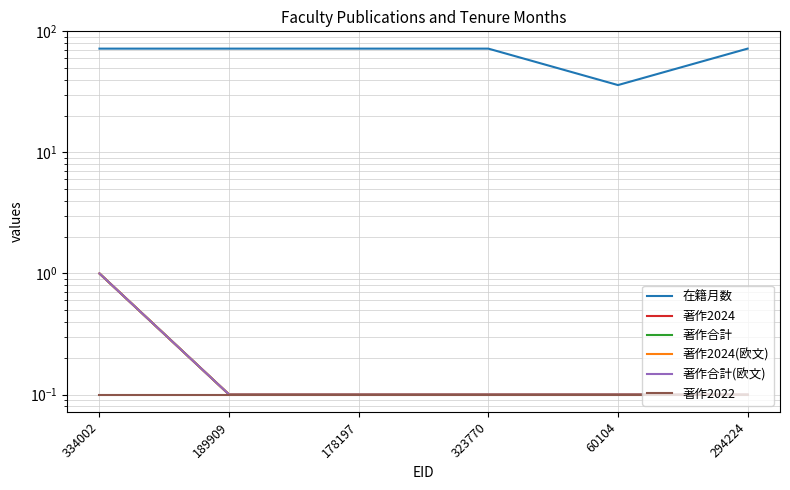

Read the 著作合計 value at 323770.

0.1